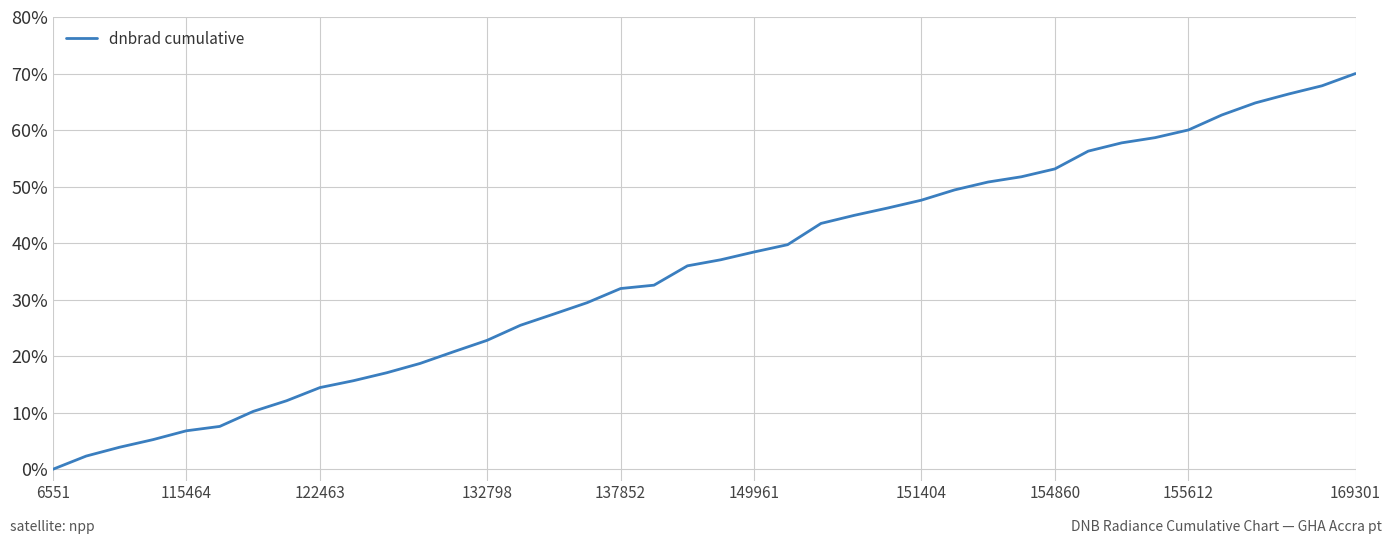

Is this an area chart (filled region under the line)?

No